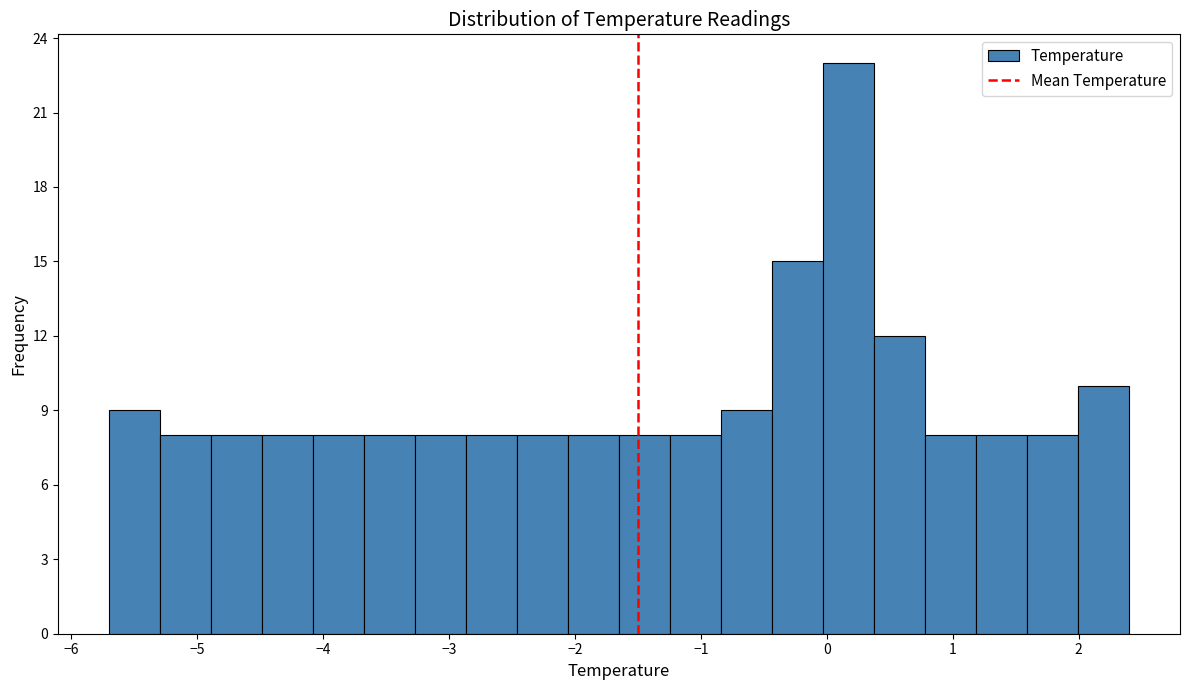

Reading left to right, list every bar in this chart as the range it spans on the x-axis followed by its height. Neither the bar edges nor the heights are printed on the chart, so give them approximately, as read against the axes.

-5.7 to -5.3: 9
-5.3 to -4.9: 8
-4.9 to -4.5: 8
-4.5 to -4.1: 8
-4.1 to -3.7: 8
-3.7 to -3.3: 8
-3.3 to -2.9: 8
-2.9 to -2.5: 8
-2.5 to -2.1: 8
-2.1 to -1.6: 8
-1.6 to -1.2: 8
-1.2 to -0.8: 8
-0.8 to -0.4: 9
-0.4 to 0.0: 15
0.0 to 0.4: 23
0.4 to 0.8: 12
0.8 to 1.2: 8
1.2 to 1.6: 8
1.6 to 2.0: 8
2.0 to 2.4: 10